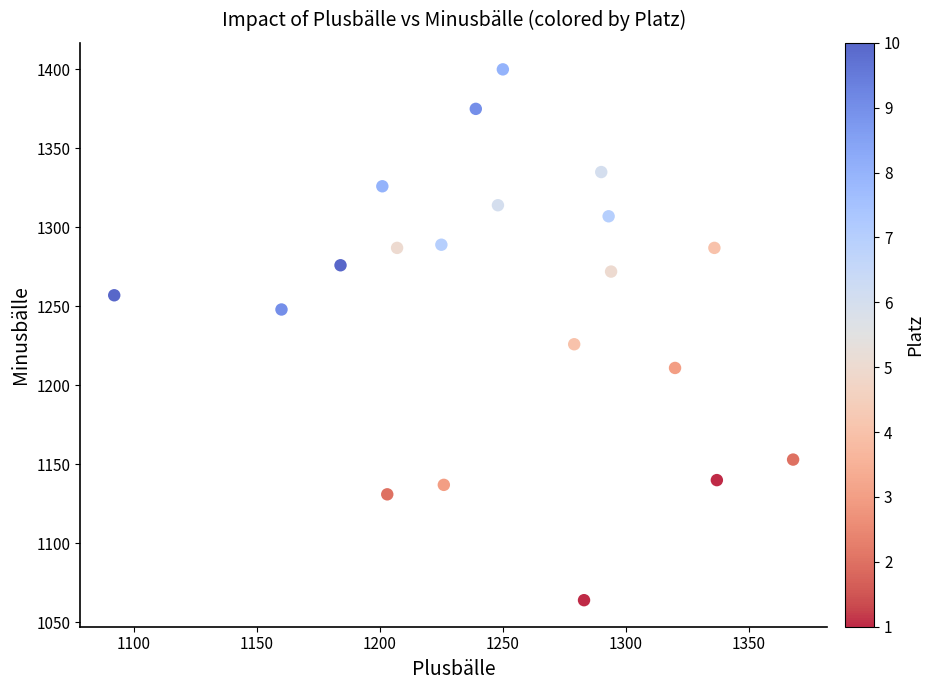

What is the range of Y values (max minus min)?

336